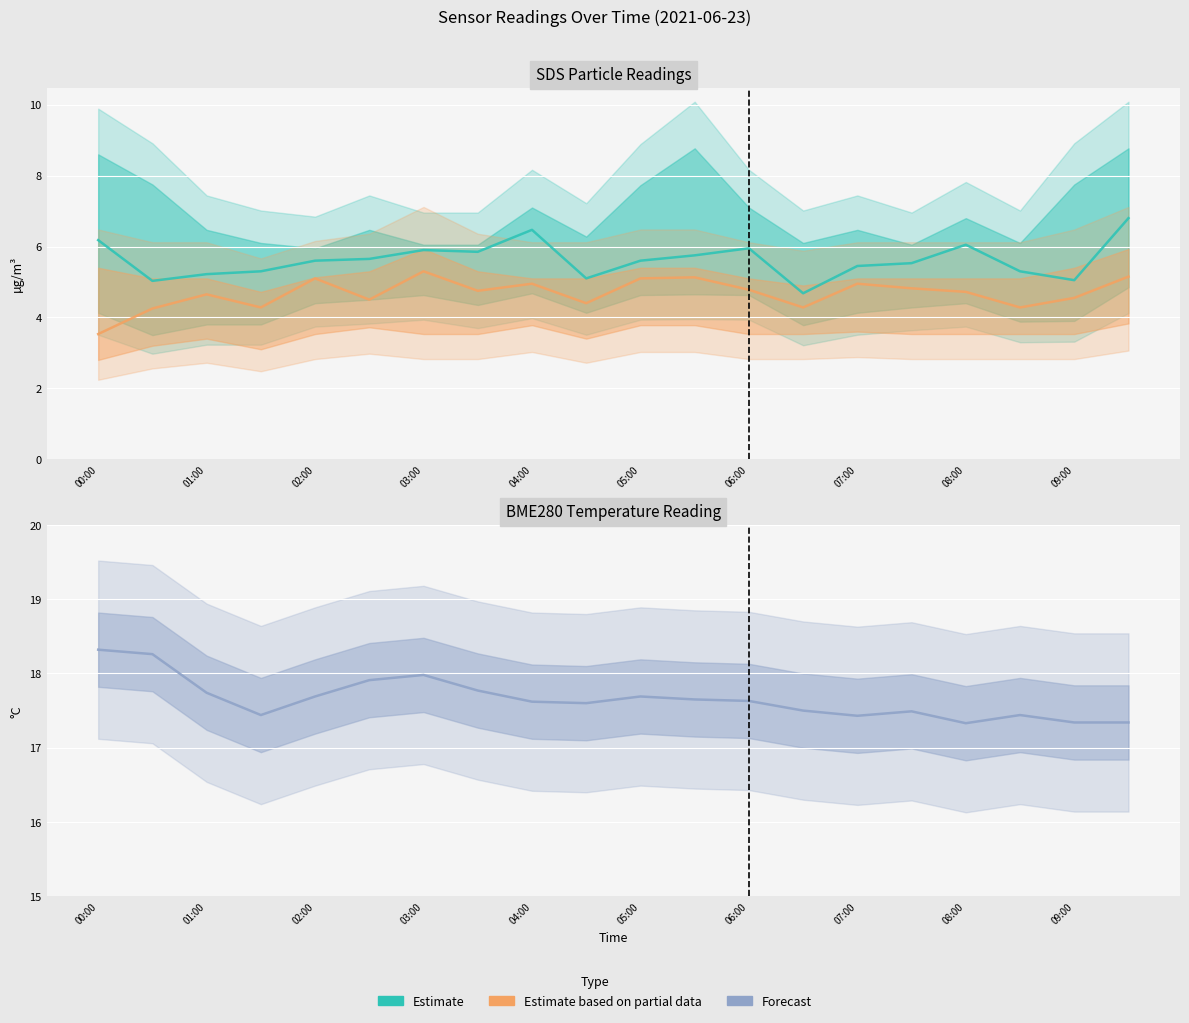

What is the maximum value for SDS_P2 (Partial)?

5.3